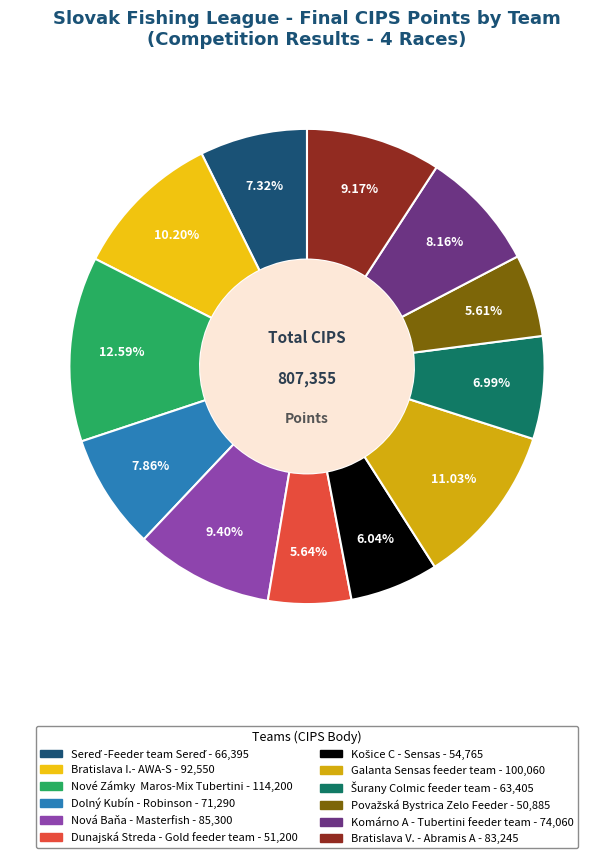

Is there a majority slice in this chart?

No